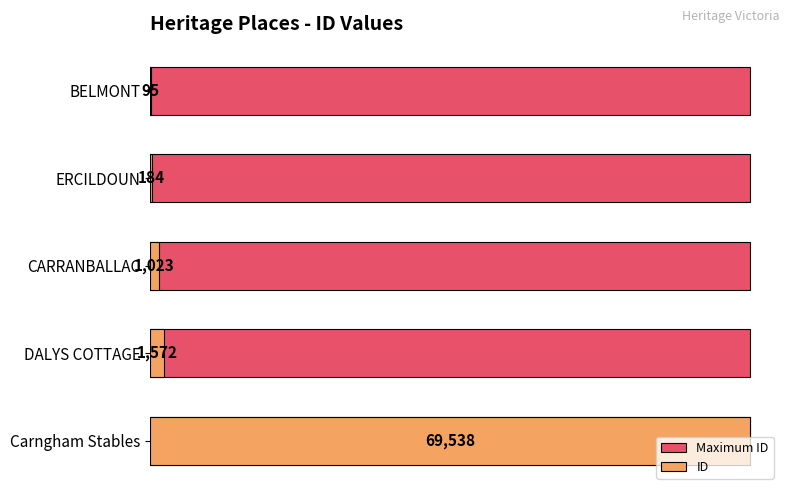

Is the value of ID at 10000 greater than the value of Maximum ID at 30000?

Yes